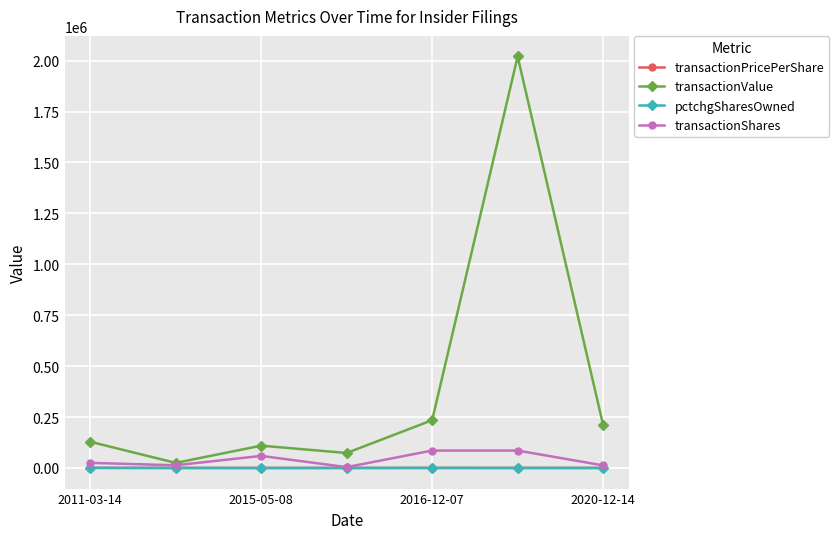

What is the greatest value displayed?

2020650.0